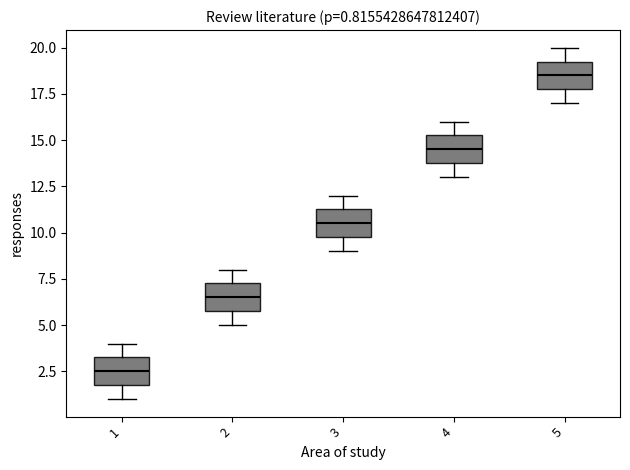

Which box's median line is the highest?

5